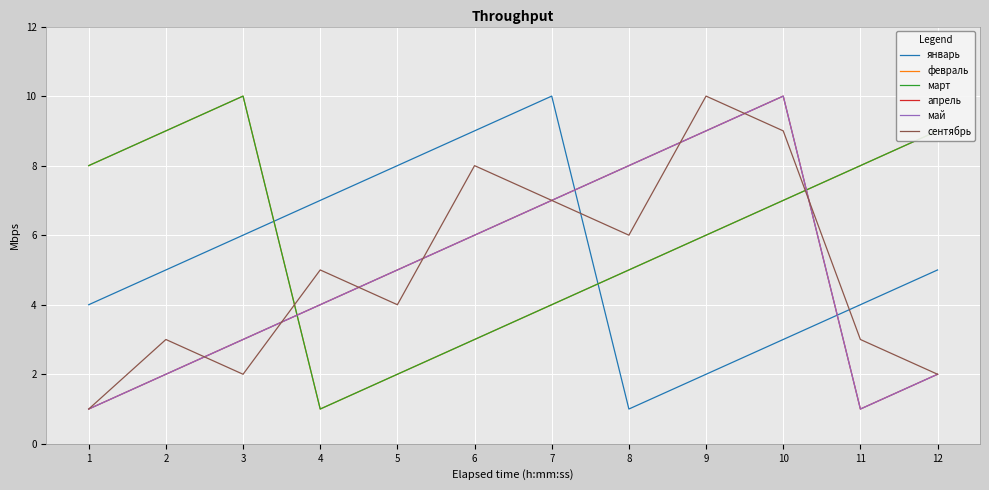

Does the chart have visible grid lines?

Yes